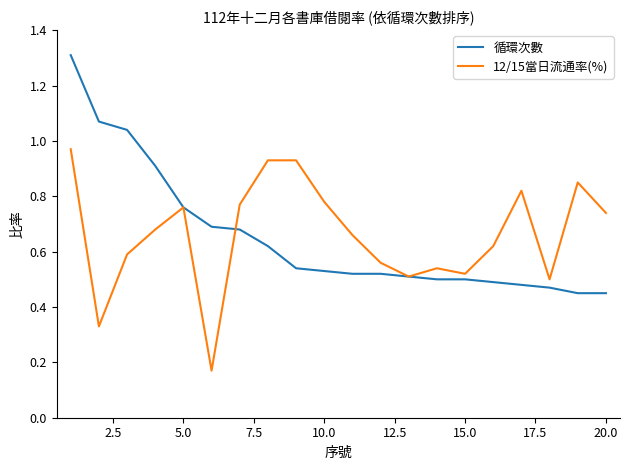

What is the maximum value for 循環次數?

1.3